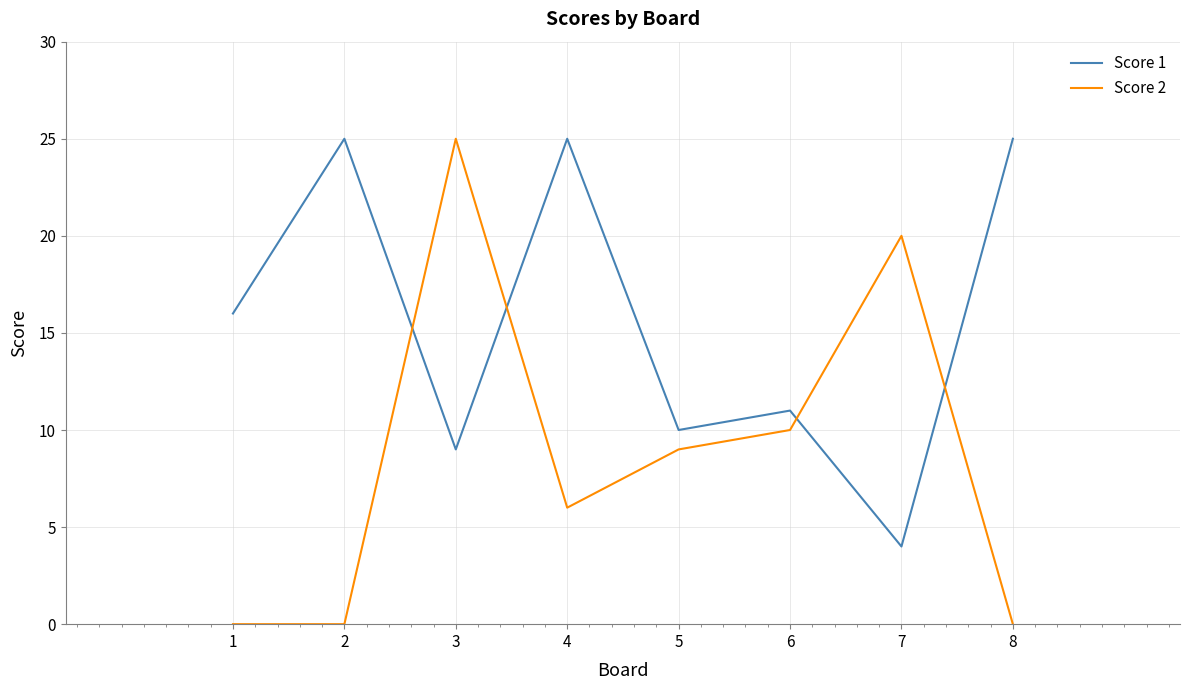

What is the greatest value displayed?

25